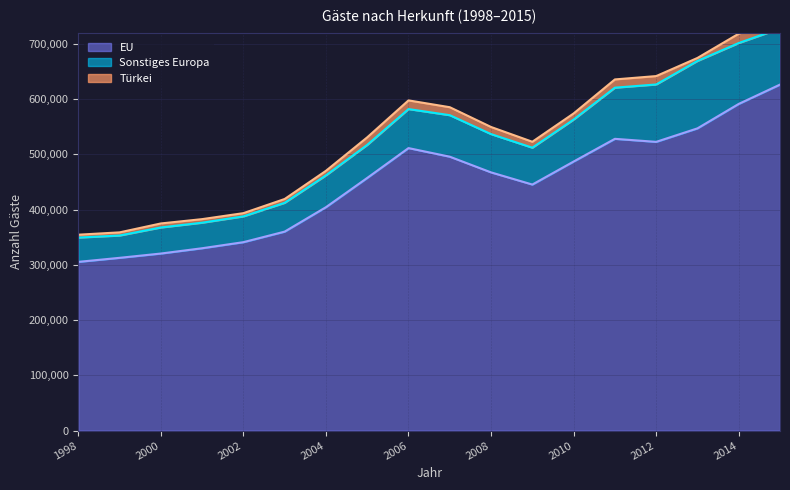

The EU series shows 305453 at 1998. True or false?

True